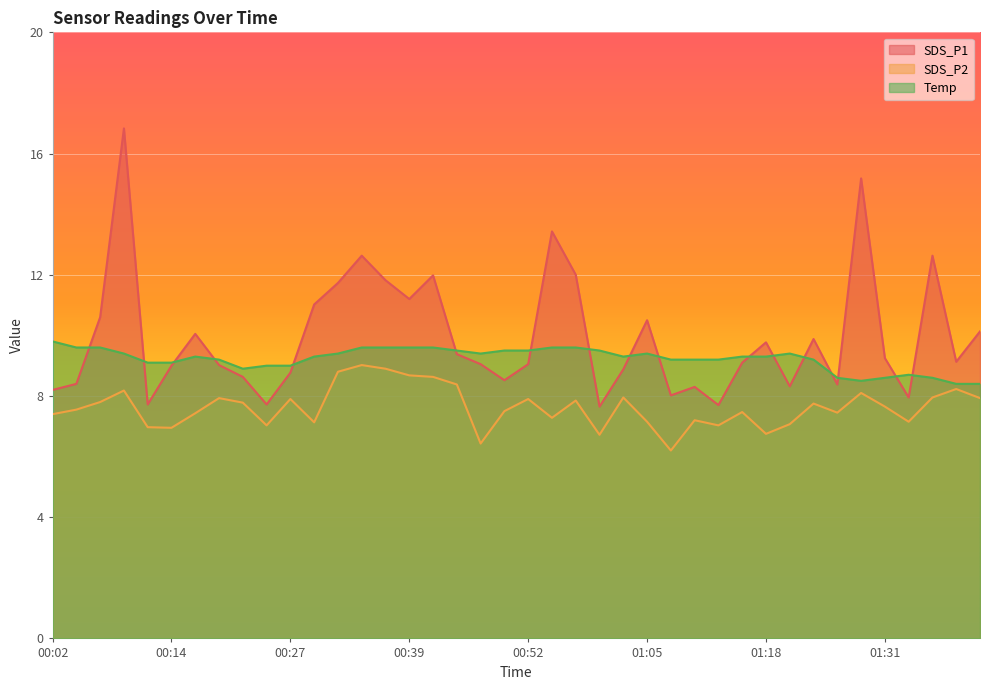

In SDS_P2, how many points are lower than both neighbors (excluding endpoints)?

11